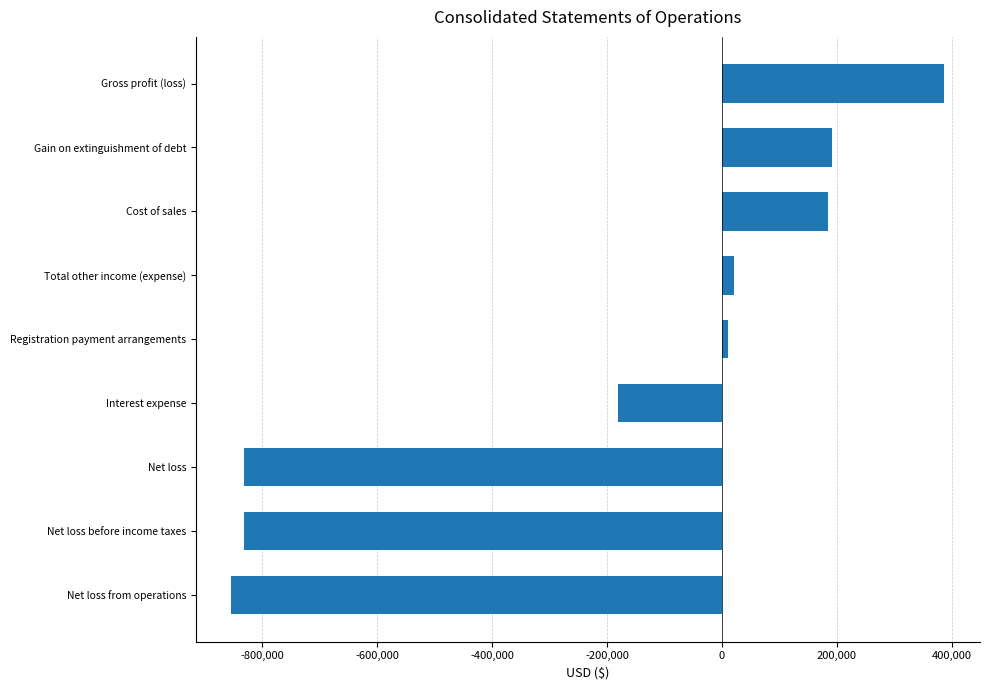

Which category has the lowest value across all series?

Net loss from operations